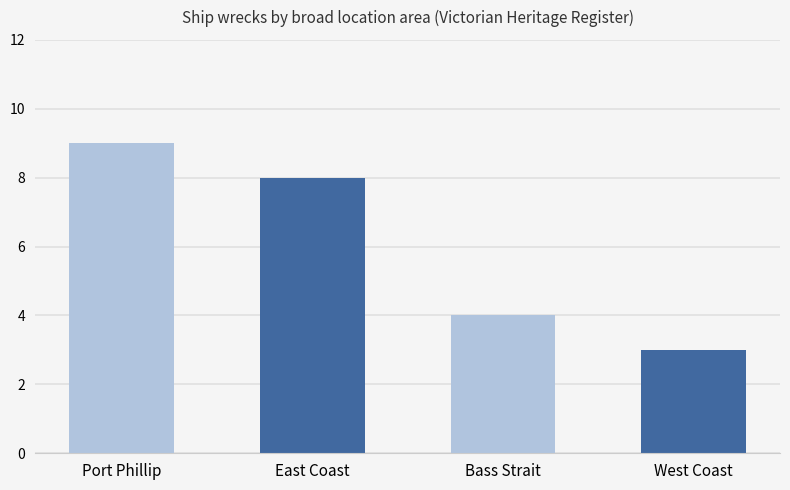

Reading left to right, extract all data points from this chart.

Port Phillip=9	East Coast=8	Bass Strait=4	West Coast=3